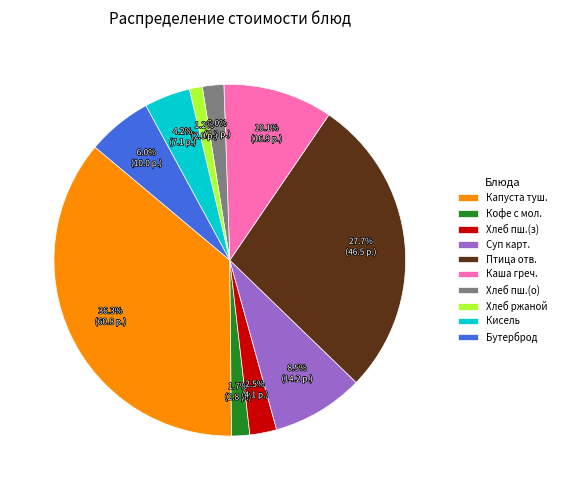

Is there a majority slice in this chart?

No